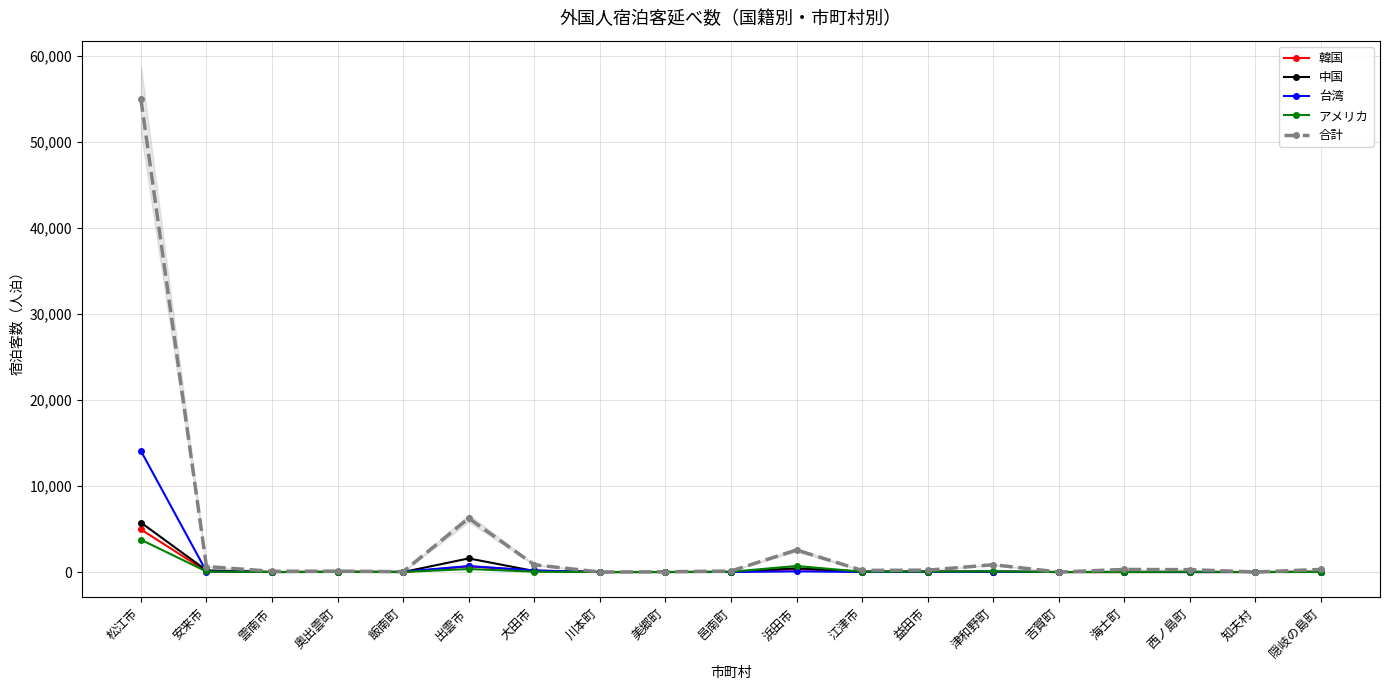

Where do アメリカ and 中国 first cross each other?

奥出雲町 and 飯南町